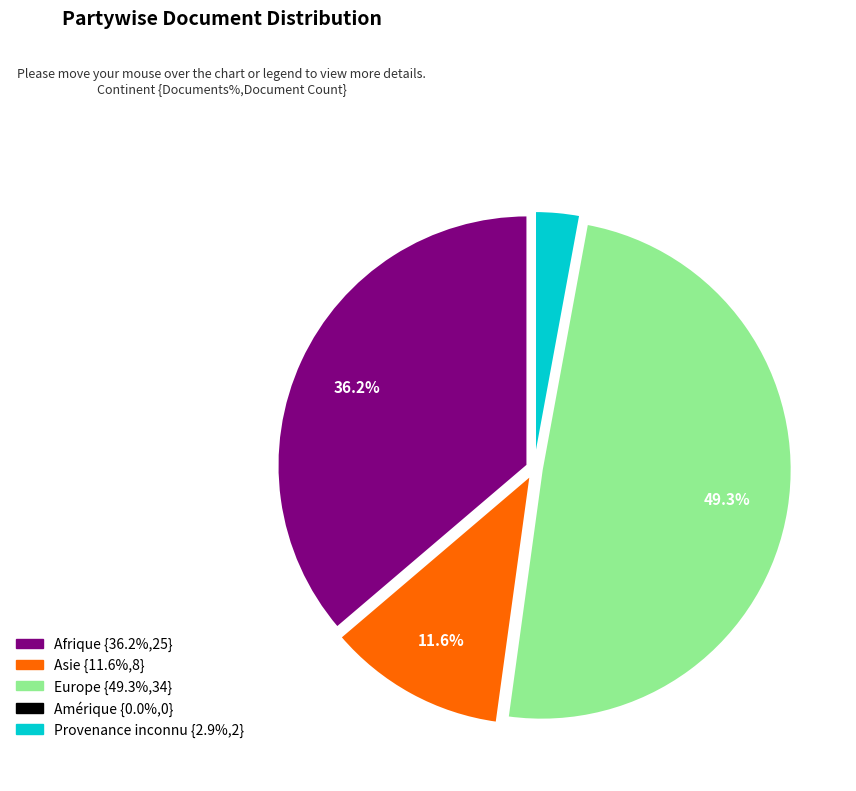

What percentage is NOT represented by Afrique?

63.8%